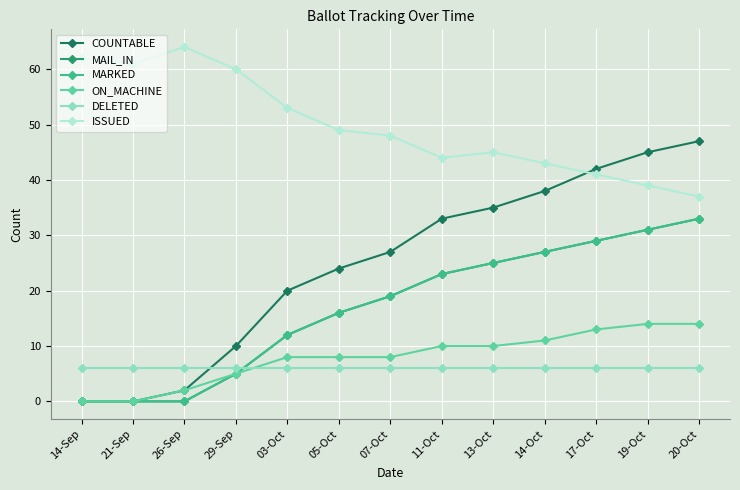

Between 21-Sep and 05-Oct, which is larger?

05-Oct